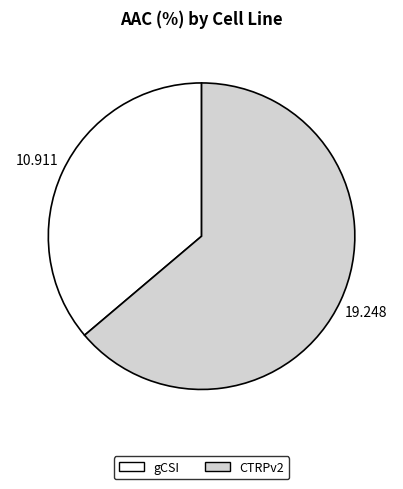

Which category has the smallest portion of the pie?

gCSI